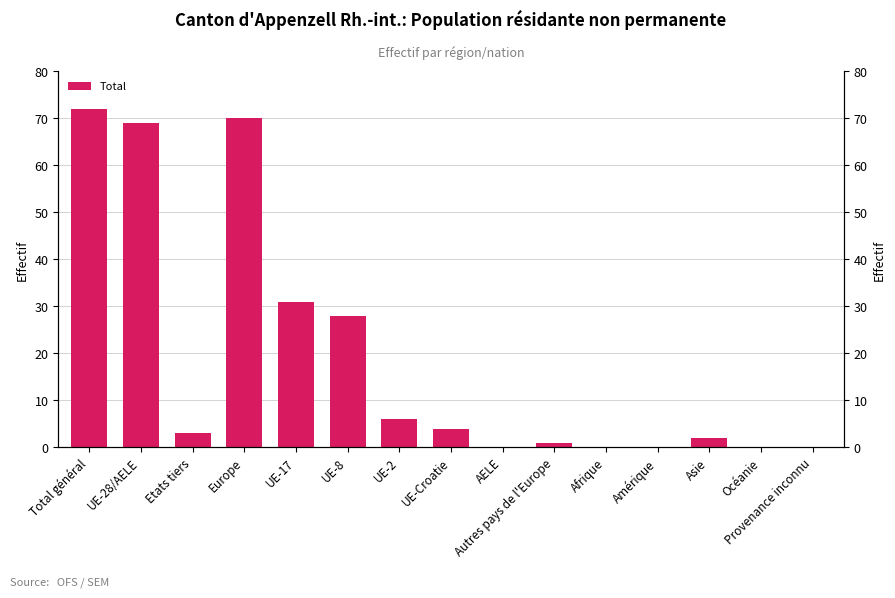

True or false: the data shows 31 at UE-17.

True